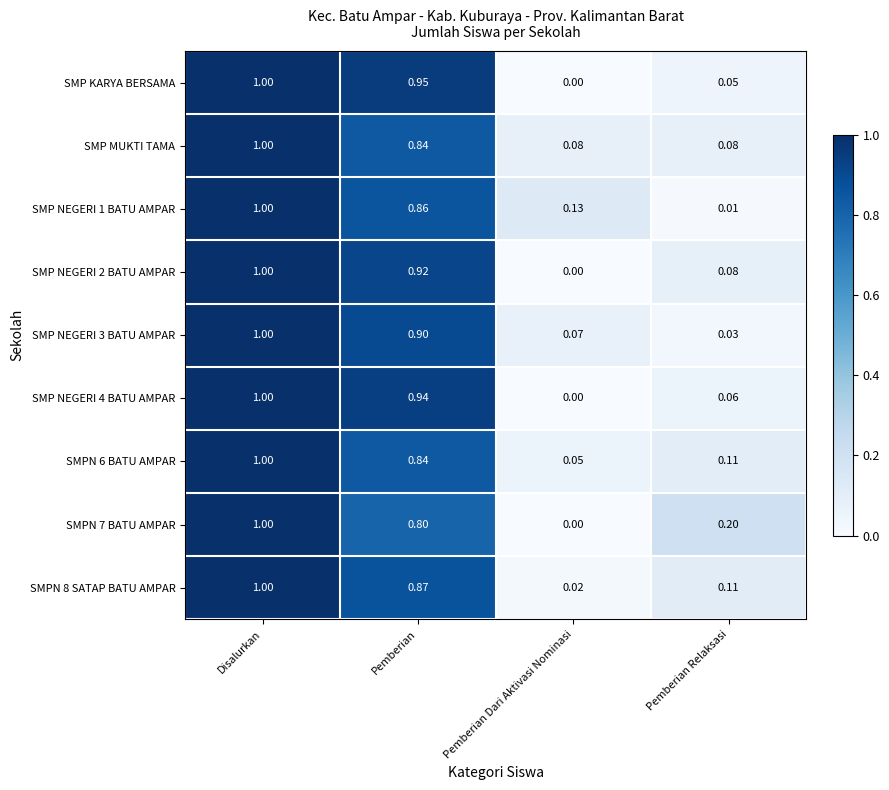

What is the total value across all series at Disalurkan?

9.0